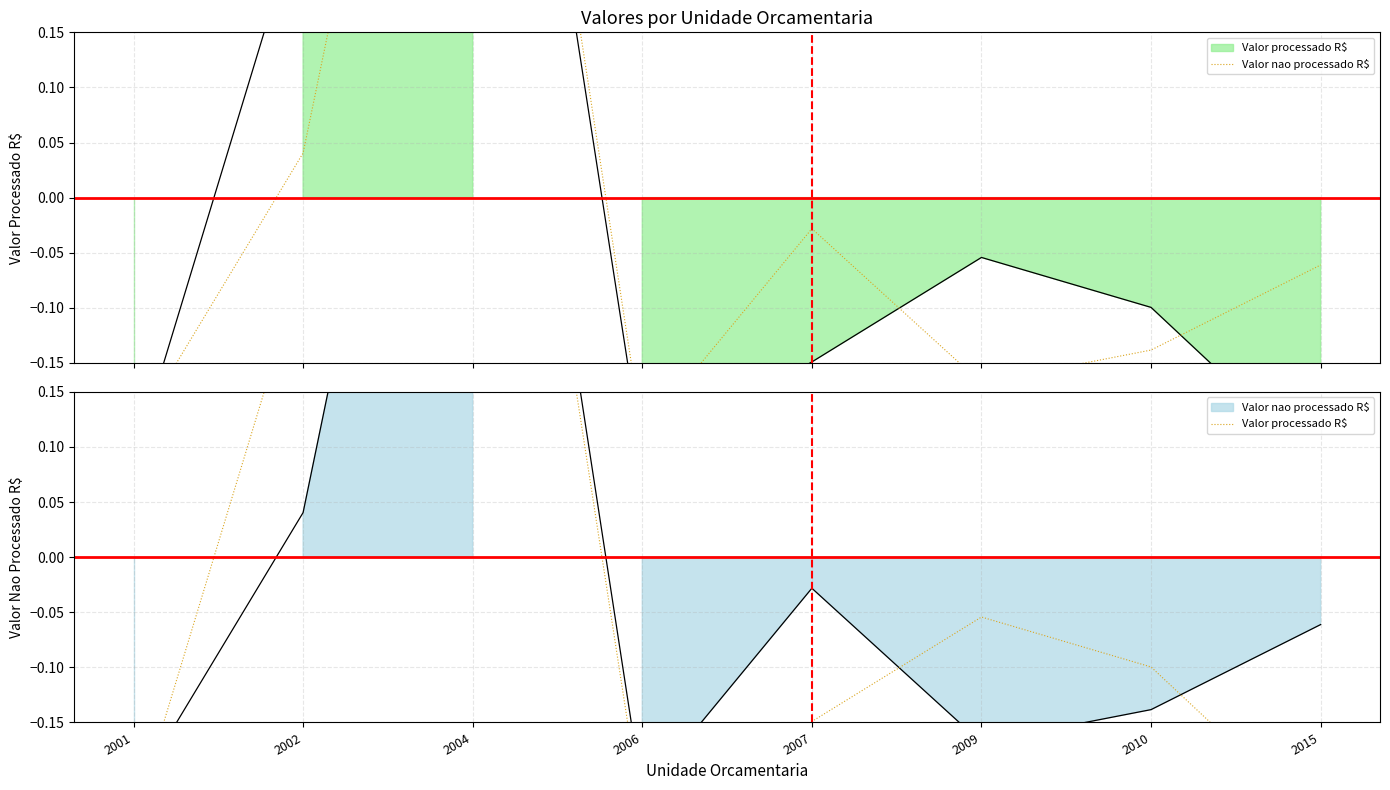

Which series has the widest spread of values?

Valor nao processado R$